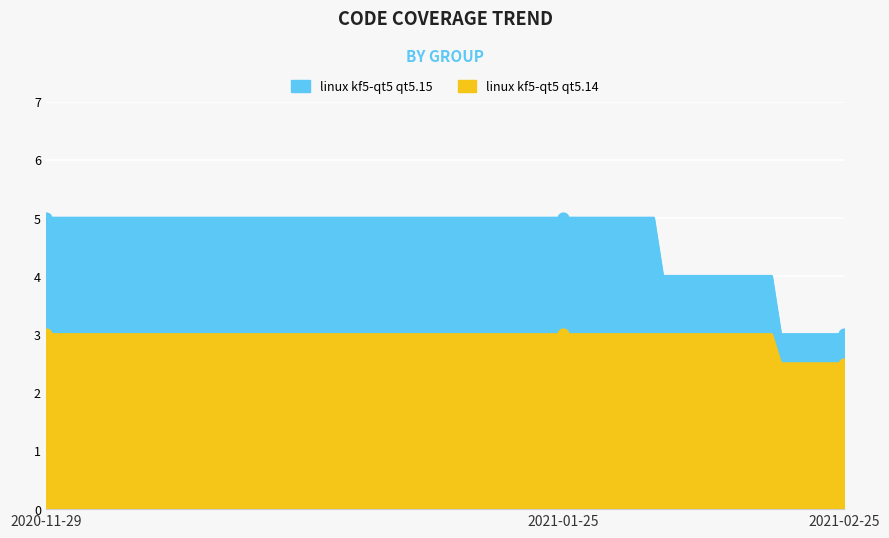

At which category is the sum across all series the highest?

2020-11-29